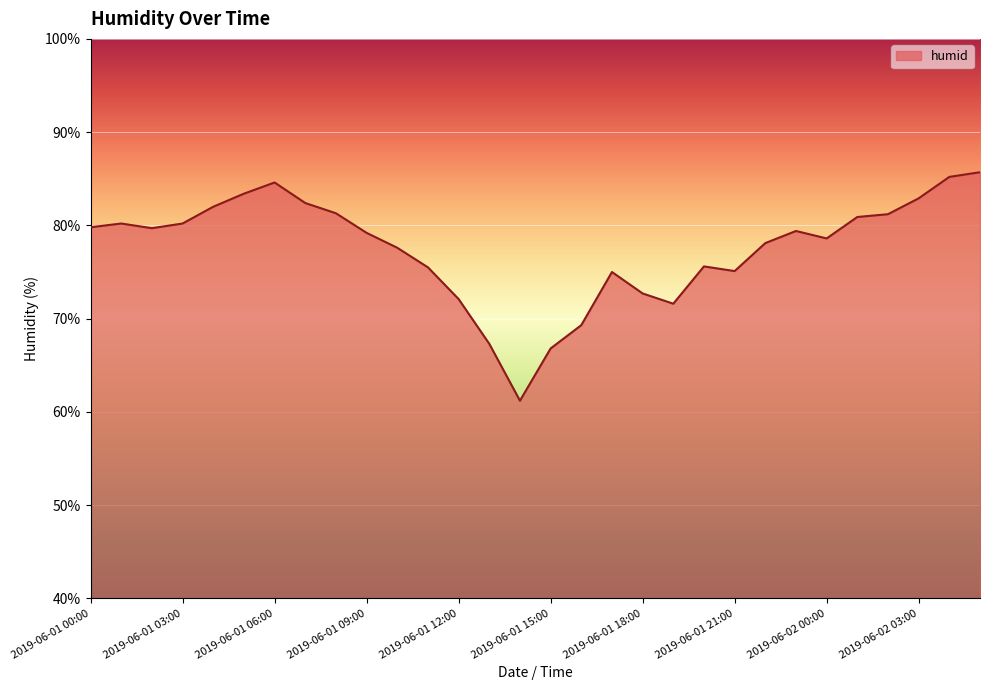

What is the maximum value shown in the chart?

85.7